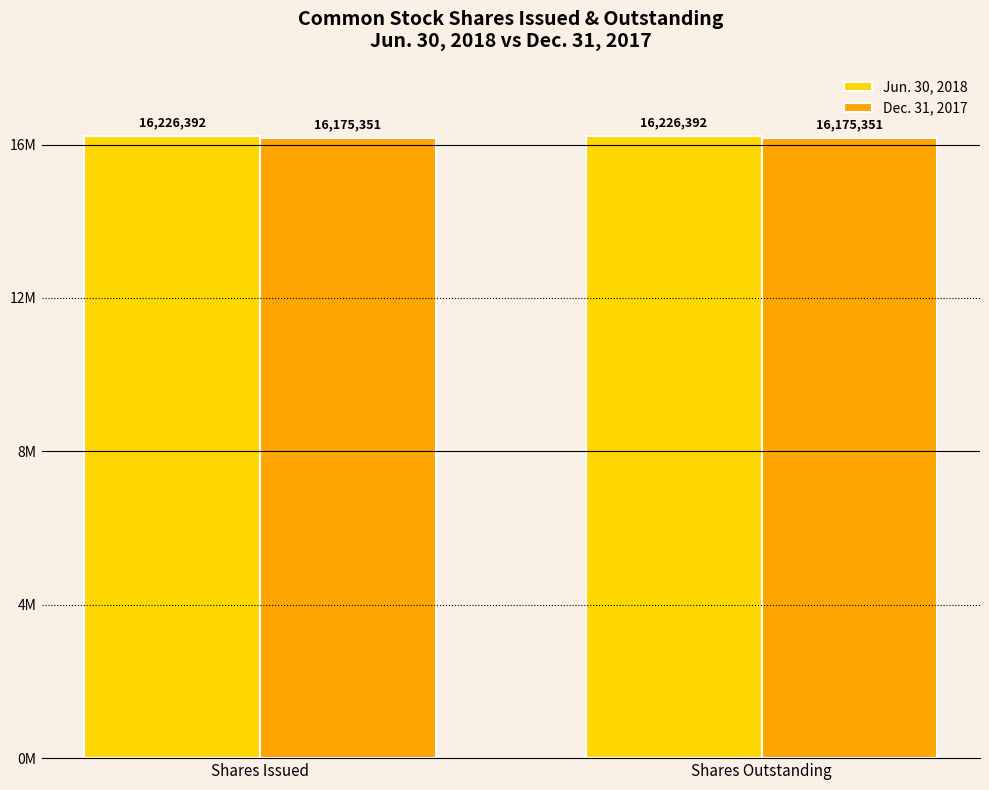

What is the sum of the Jun. 30, 2018 values at Shares Outstanding and Shares Issued?

32452784